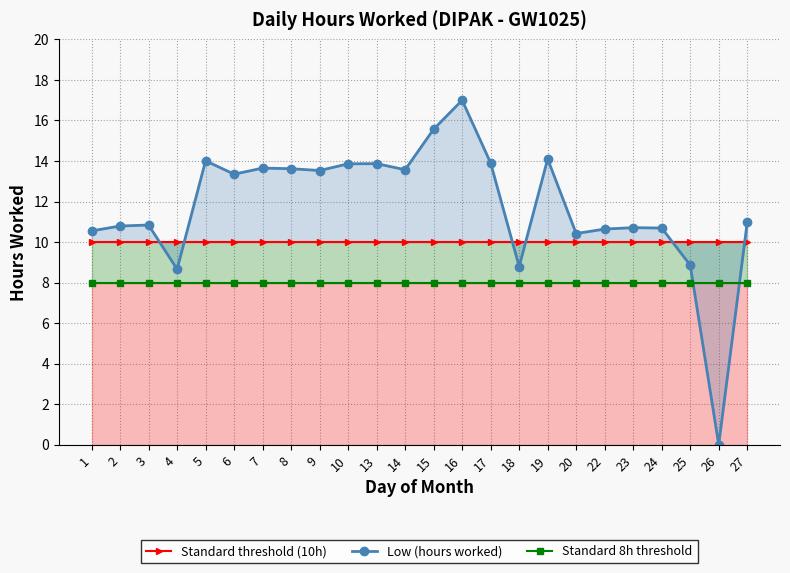

Which series changed the most between 2 and 5?

Low (hours worked)